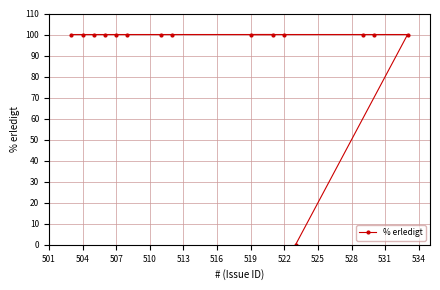

What is the difference between the maximum and minimum values?

100